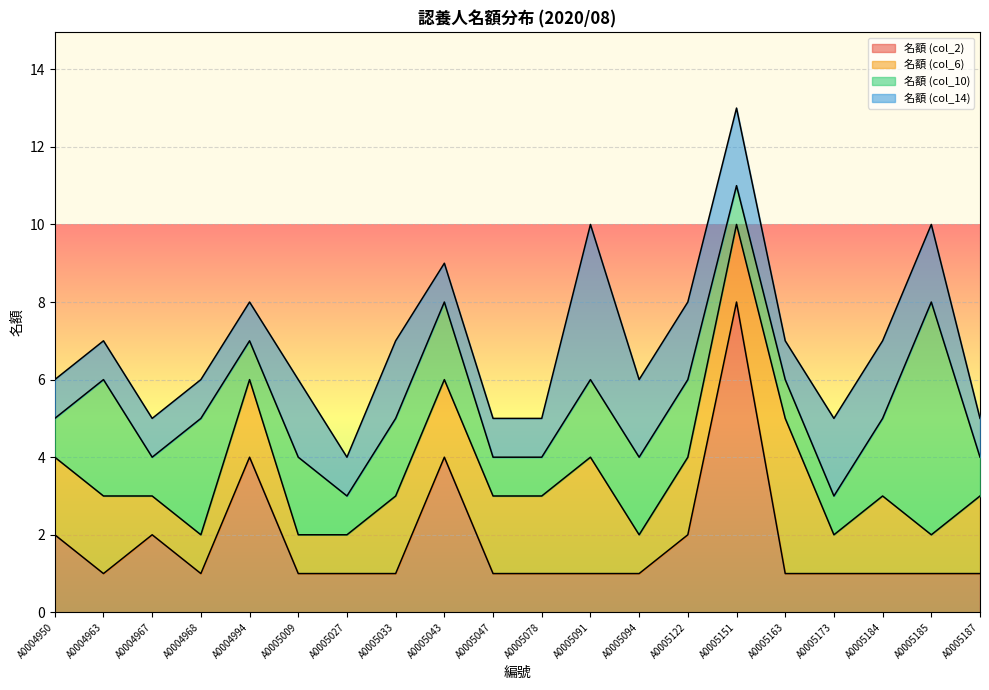

What is the total value across all series at A0004963?

7